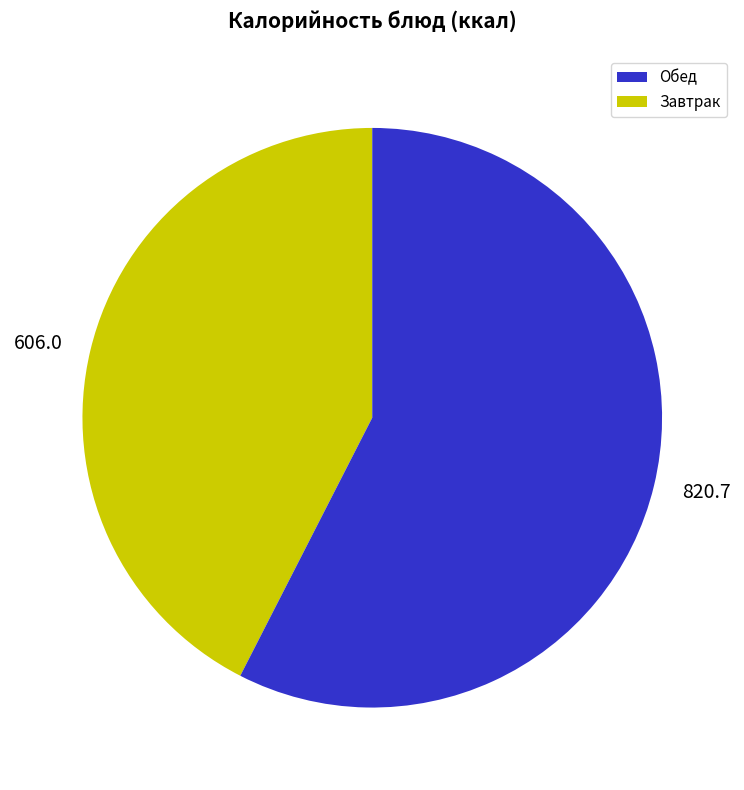

Do 820.7 and 606.0 together represent more than half of the pie?

Yes